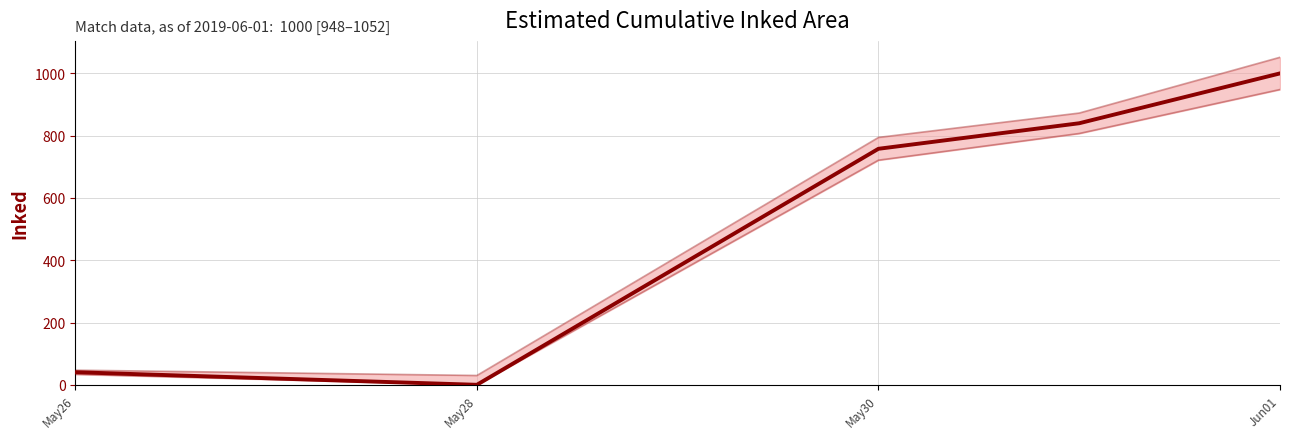

List the series in order of their peak value, lowest first.

Lower bound, Mean inked, Upper bound